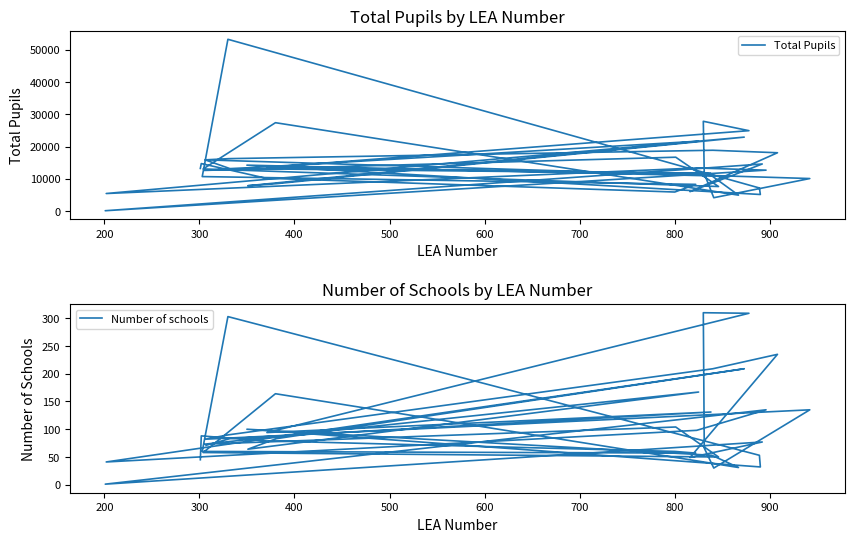

True or false: Number of schools has more than 0 interior local peaks.

True